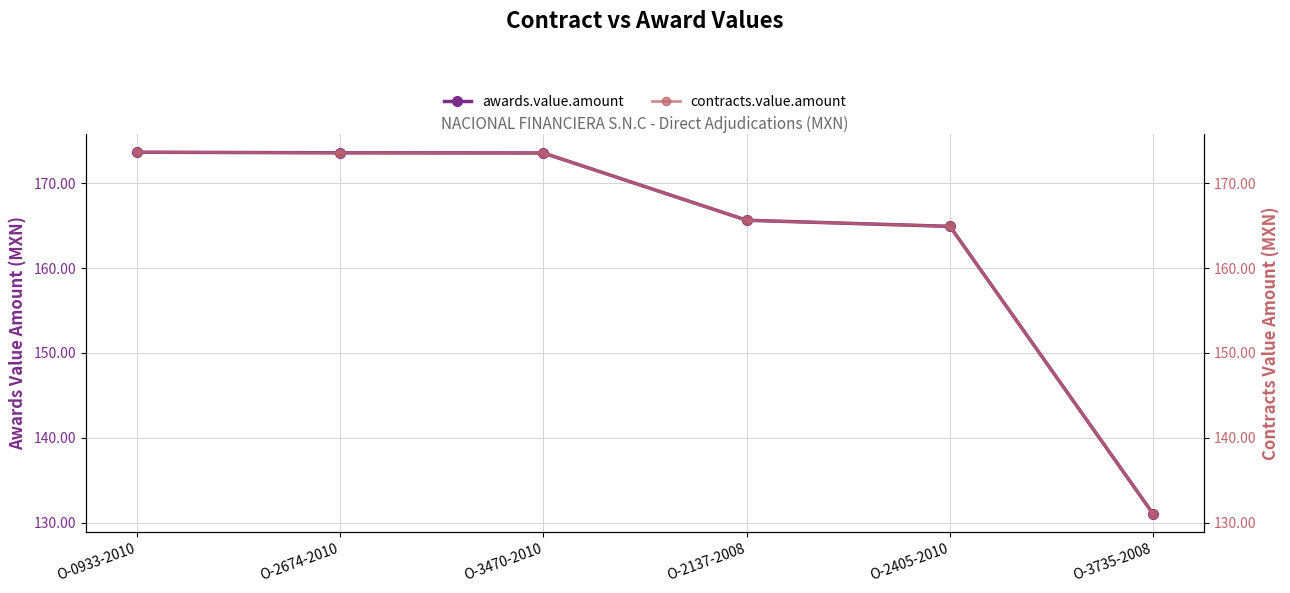

At how many categories does at least one series exceed 152?

5